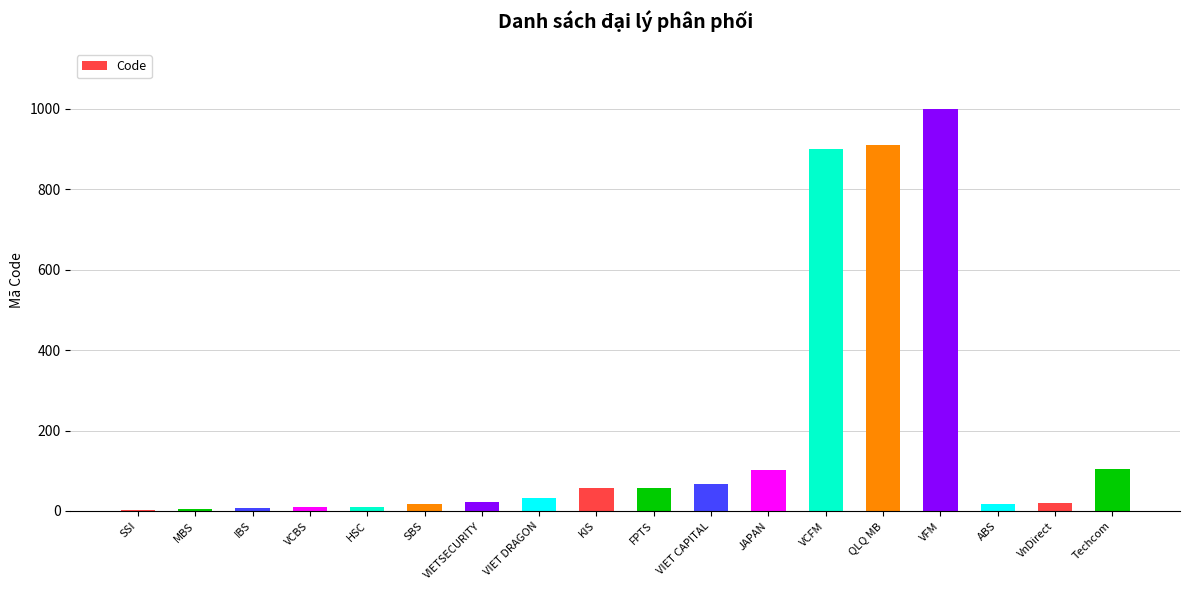

What is the maximum value shown in the chart?

999